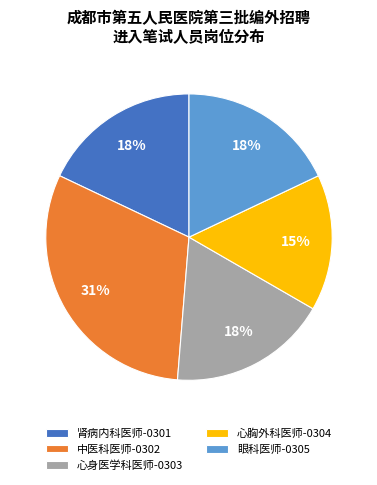

Approximately how many times larger is the value at 中医科医师-0302 compared to 心身医学科医师-0303?

1.7